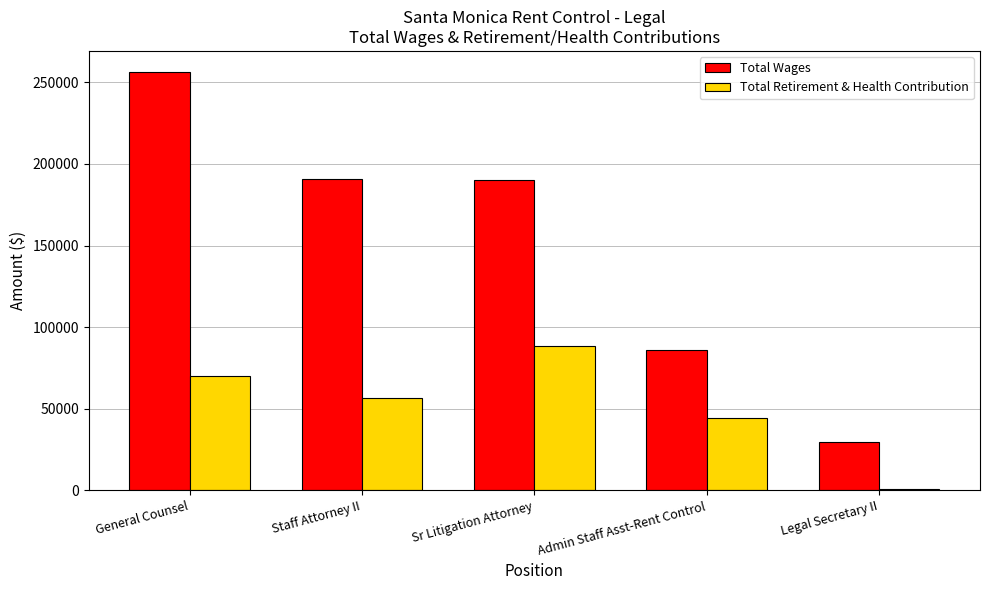

How many categories are shown in the chart?

5